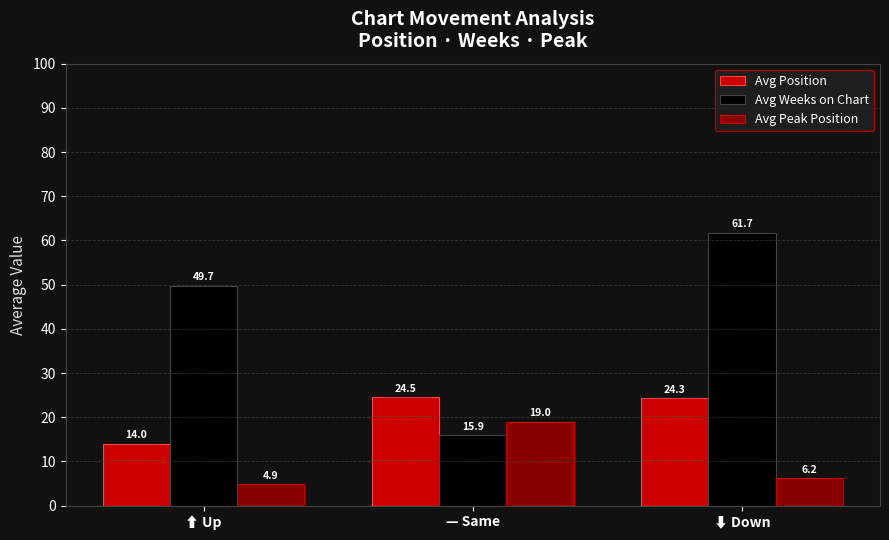

At which category does the chart reach its peak across all series?

⬇ Down